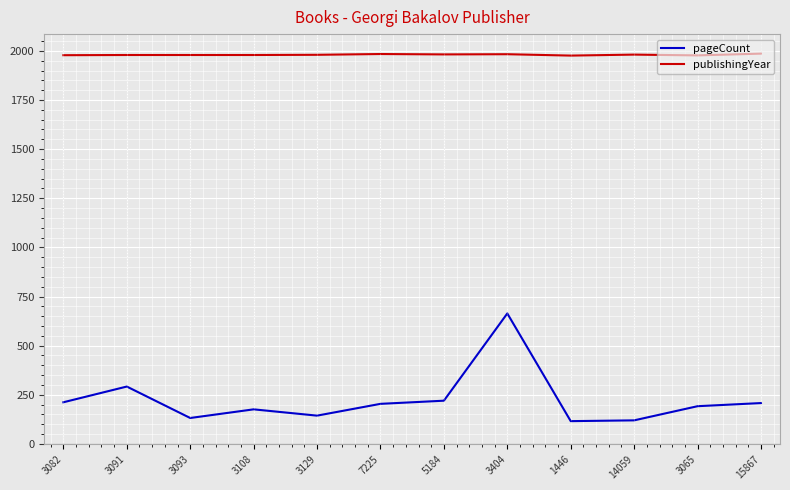

What is the total value across all series at 3108?

2155